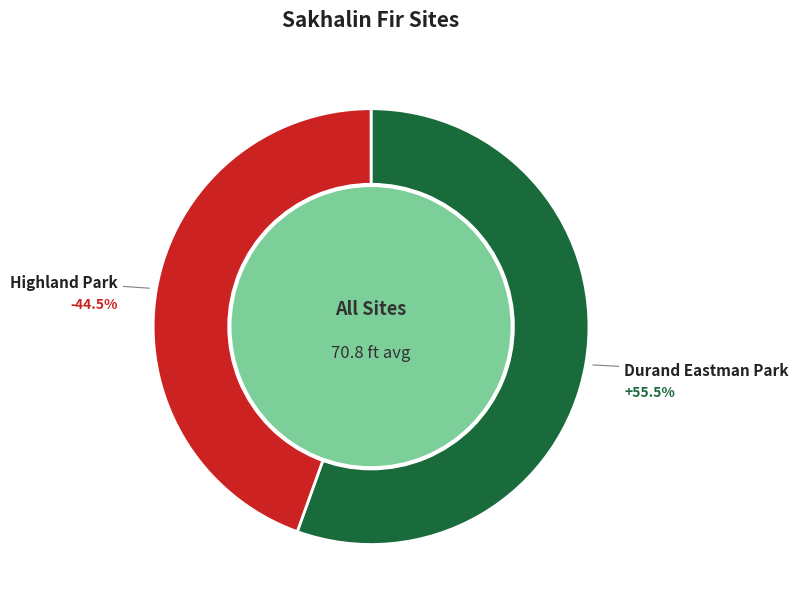

Does Highland Park account for over 50% of the chart?

No